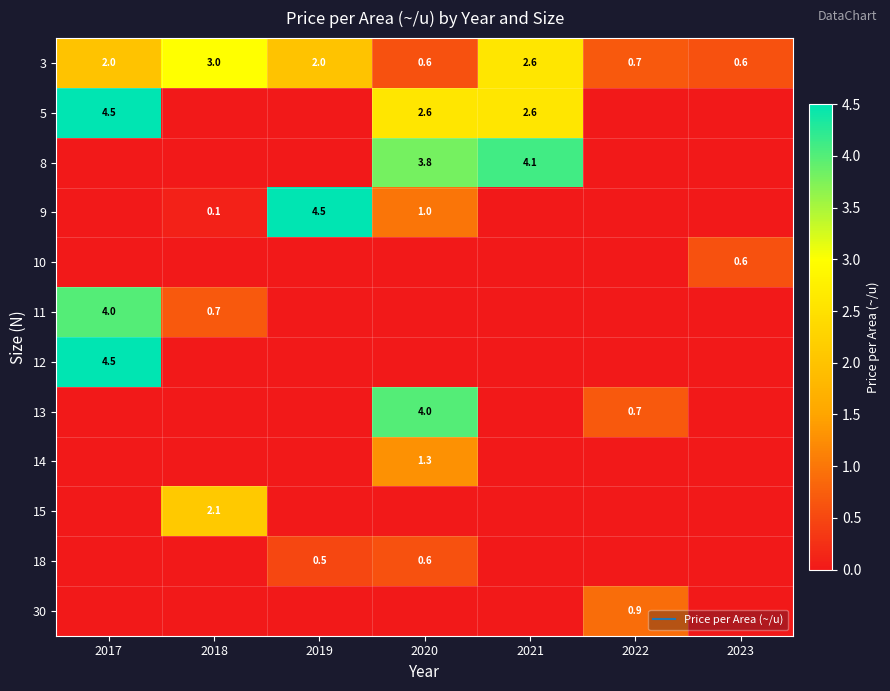

True or false: 18 has a value of 0.4 at 2022.

False